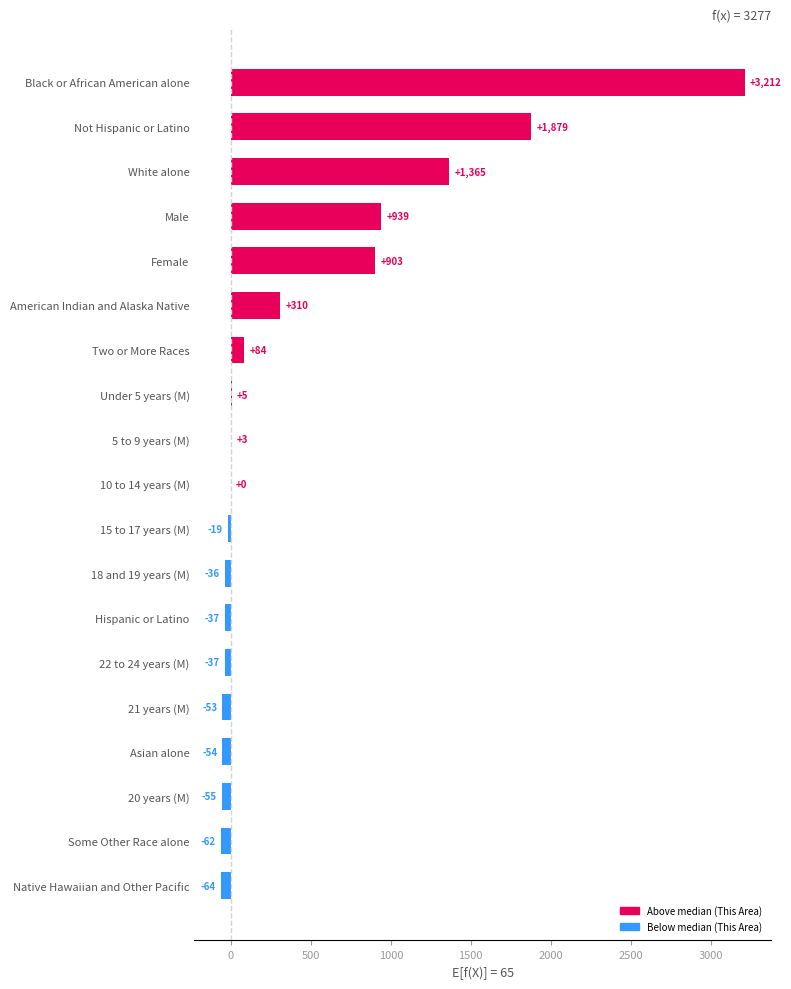

Is it true that the value at American Indian and Alaska Native is 176?

False